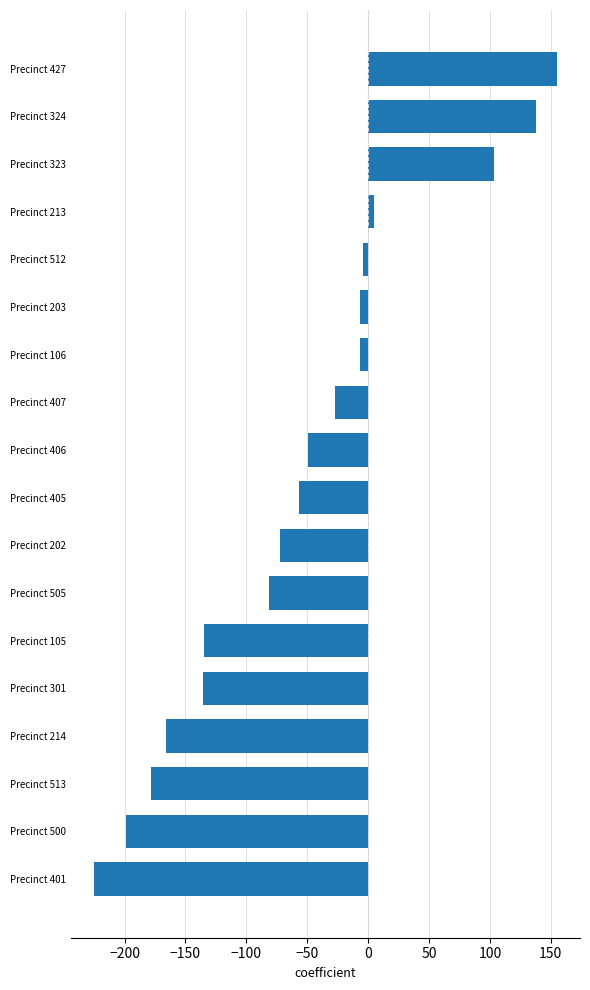

How many data points does each series have?

18